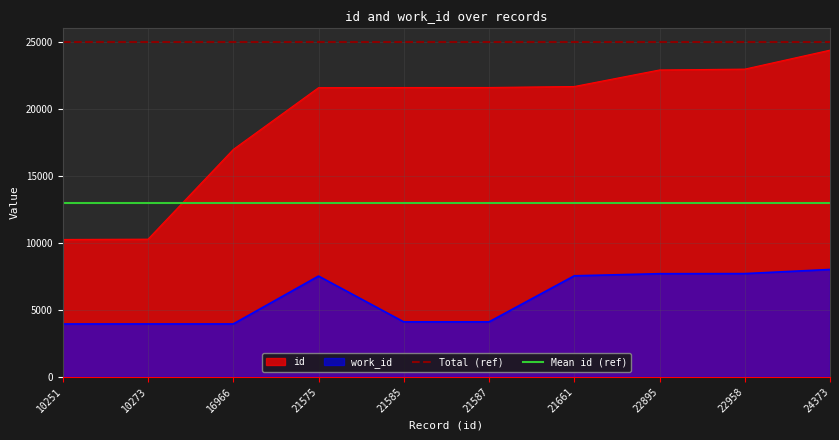

At which label is id closest to 17312?

16966